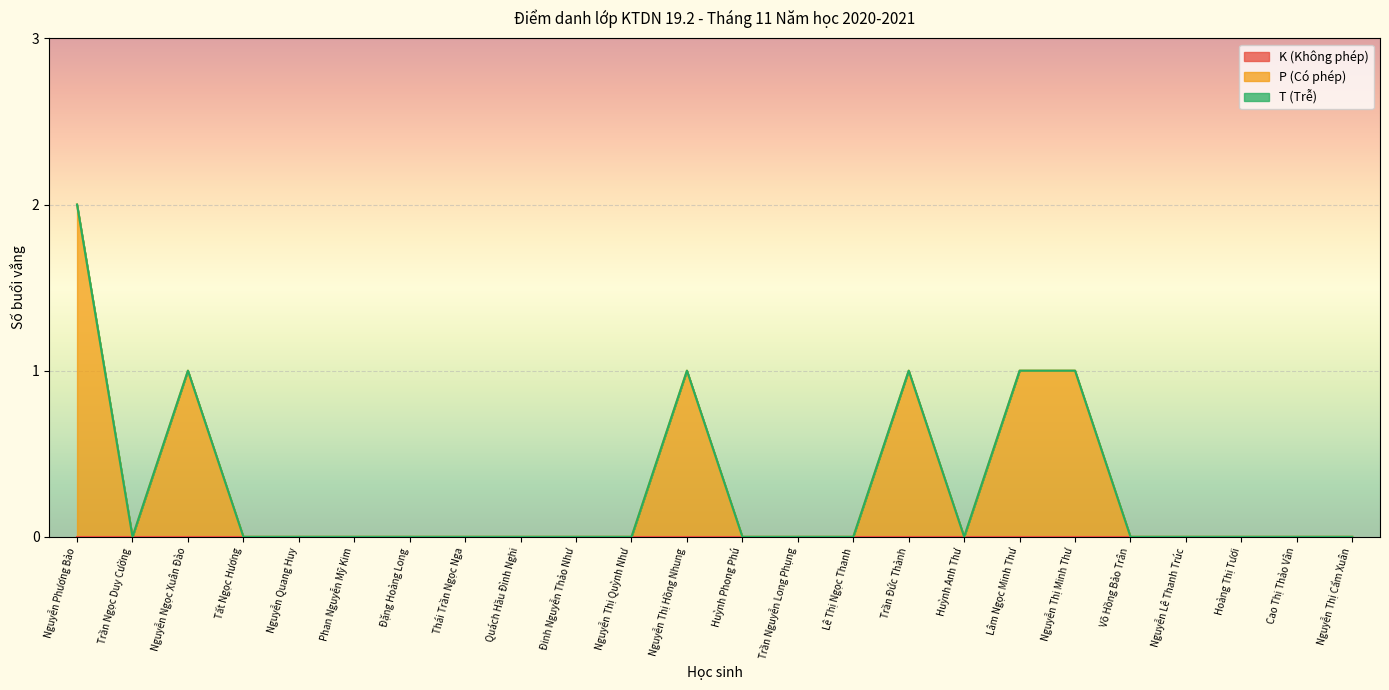

Which series has the largest range (max minus min)?

P (Có phép)